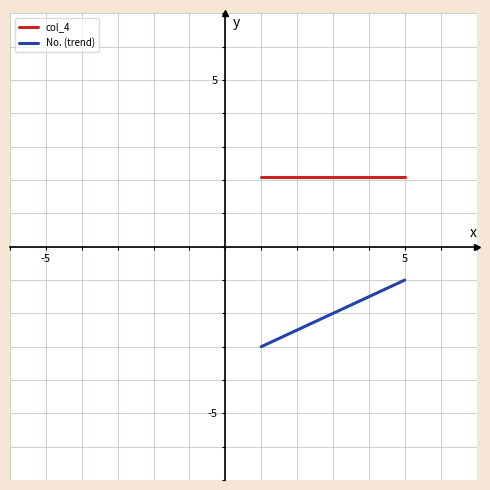

What is the minimum value shown in the chart?

-3.0